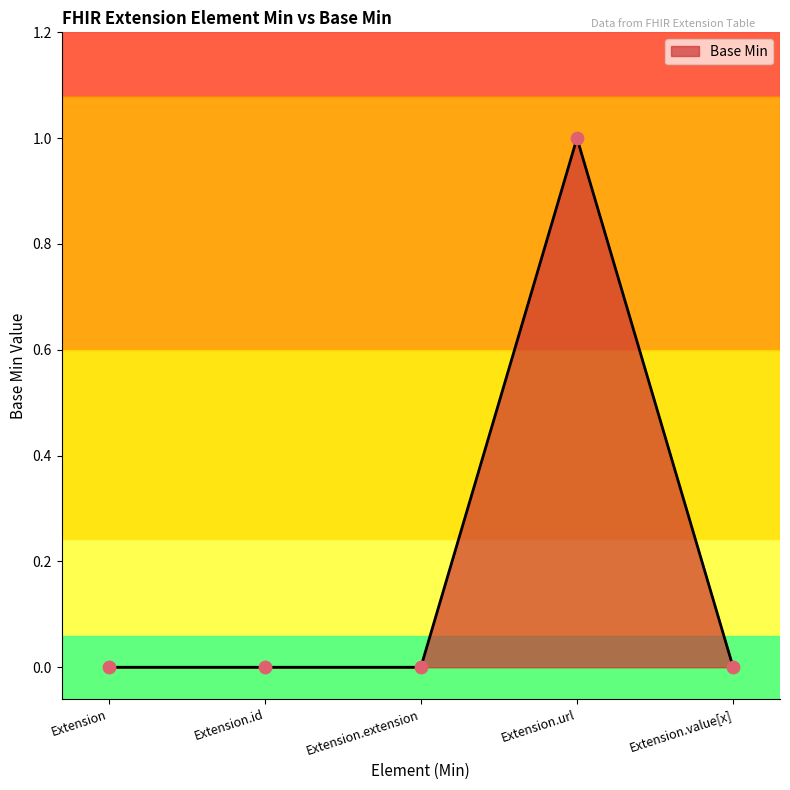

Between Extension.url and Extension.value[x], which is larger?

Extension.url